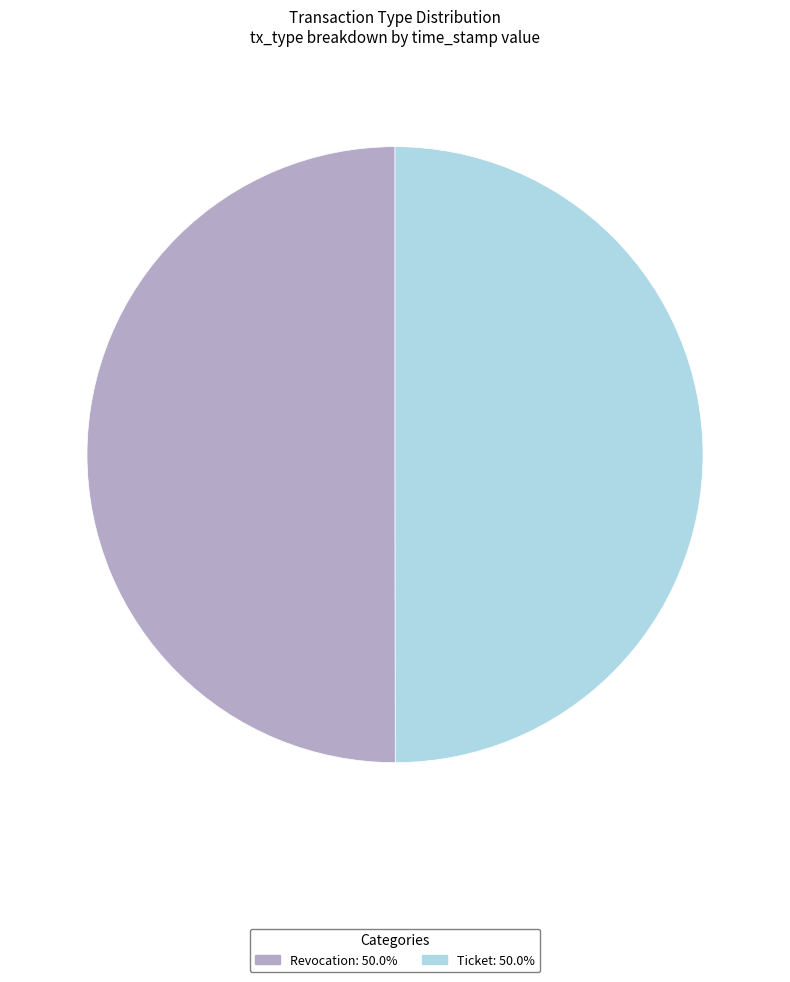

Do Revocation and Ticket together represent more than half of the pie?

Yes